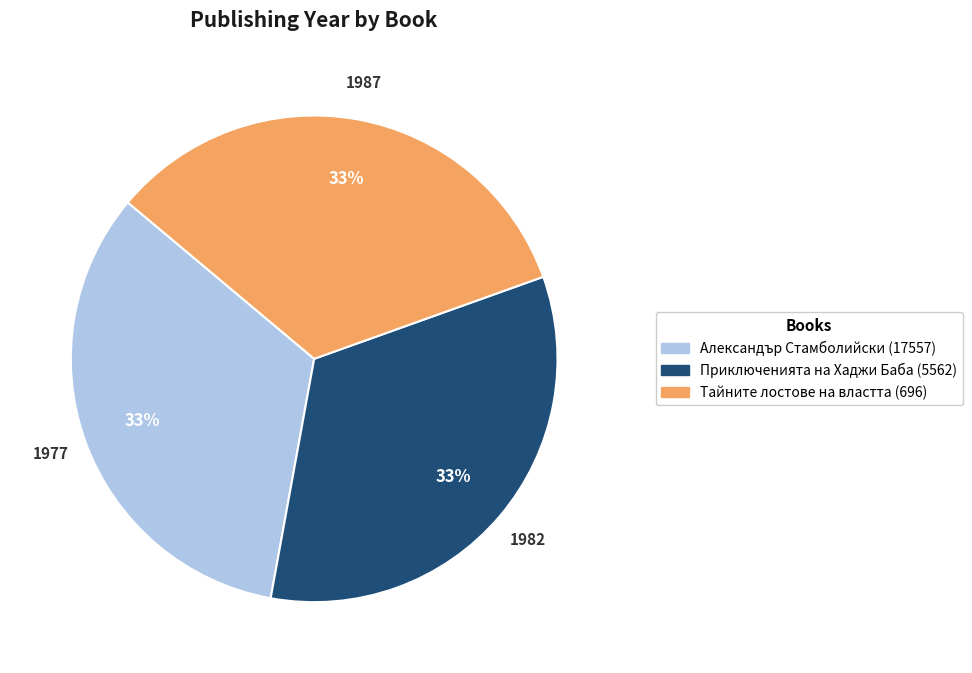

To the nearest percent, what portion does Приключенията на Хаджи Баба (5562) represent?

33%